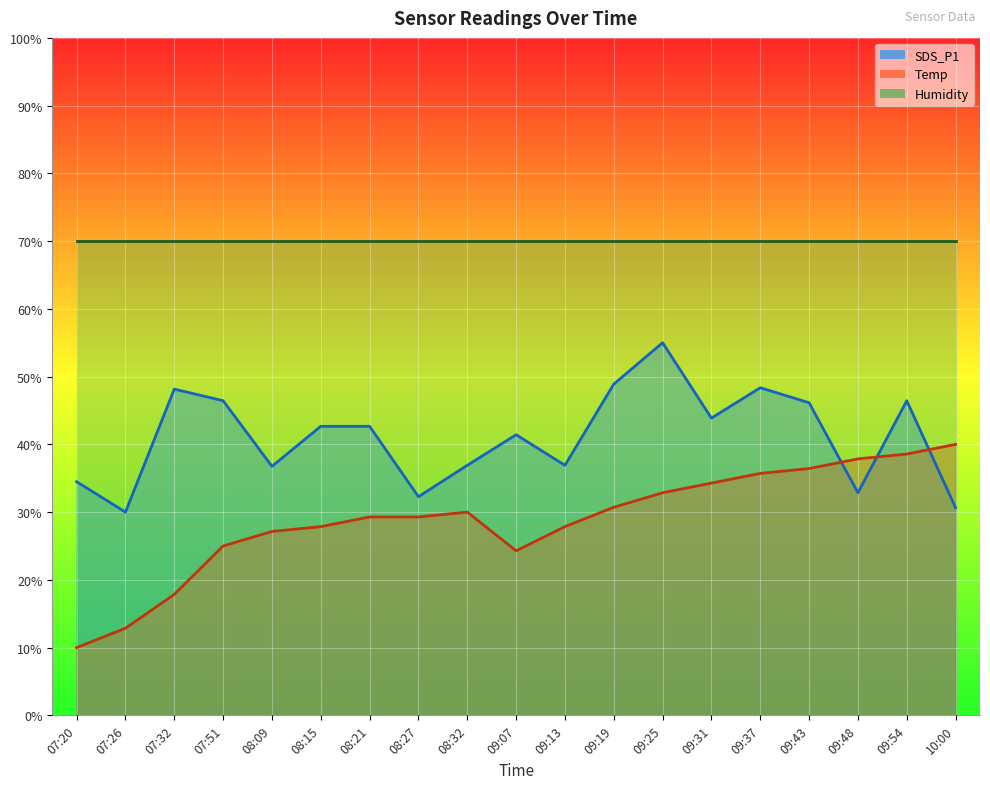

Is it true that Temp equals 17.9 at 07:32?

True